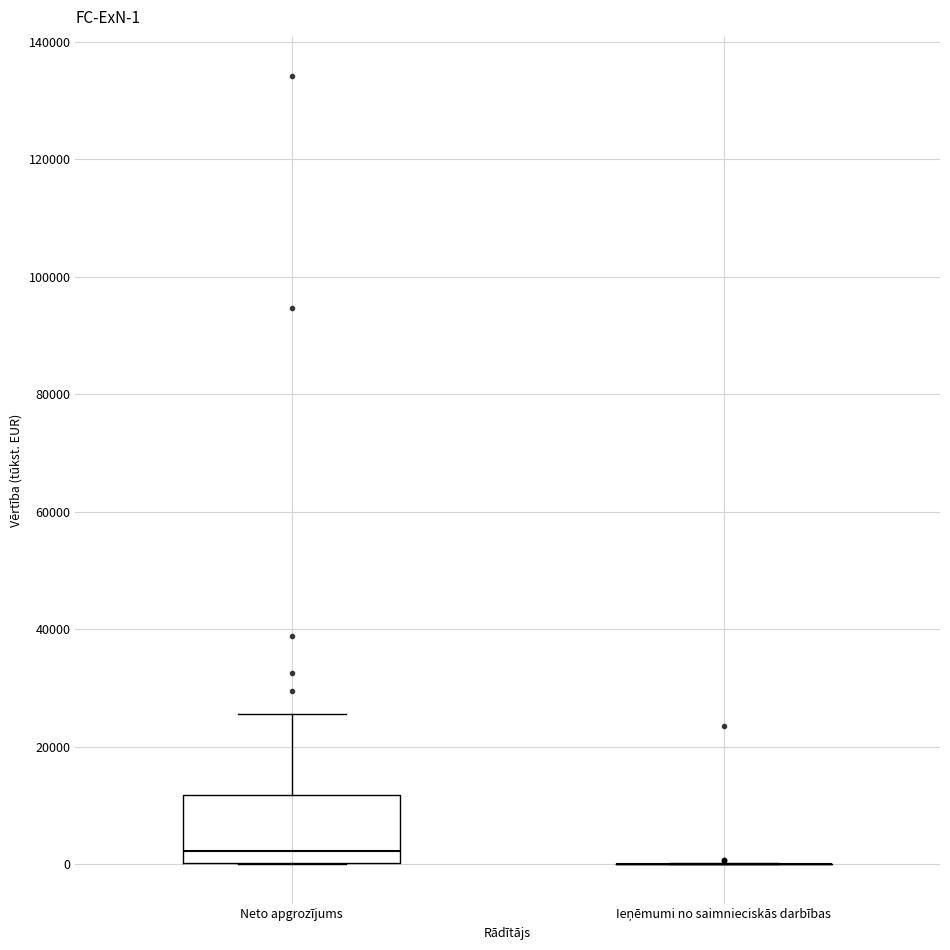

Comparing the boxes themselves (not the whiskers), which one is the tallest?

Neto apgrozījums